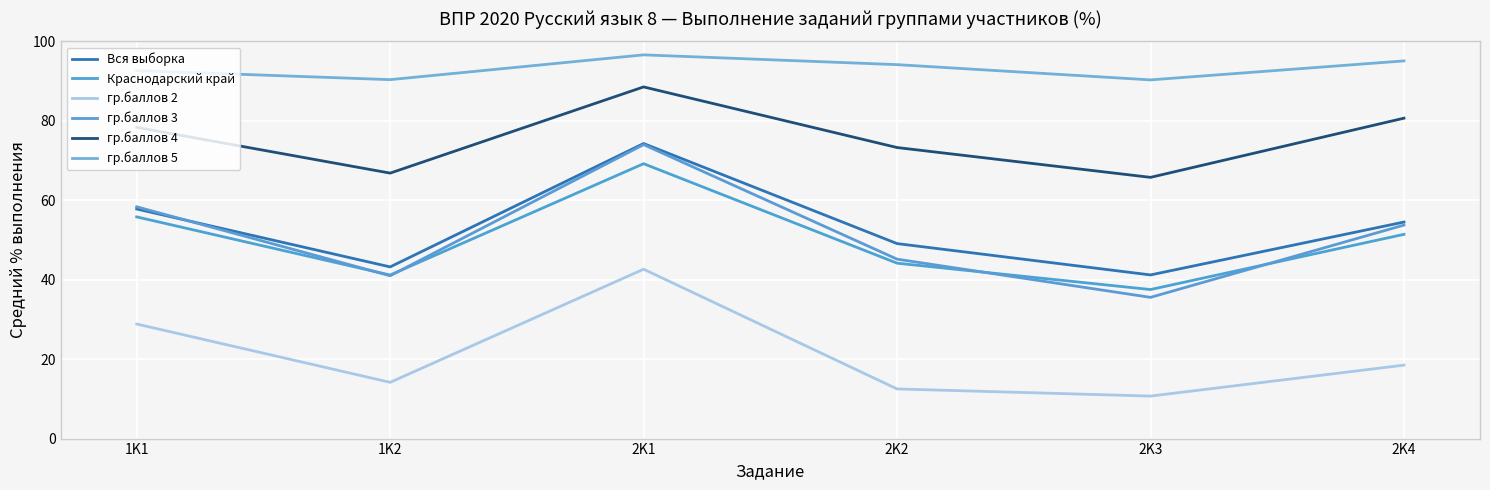

True or false: гр.баллов 3 has more than 2 points higher than both neighbors.

False